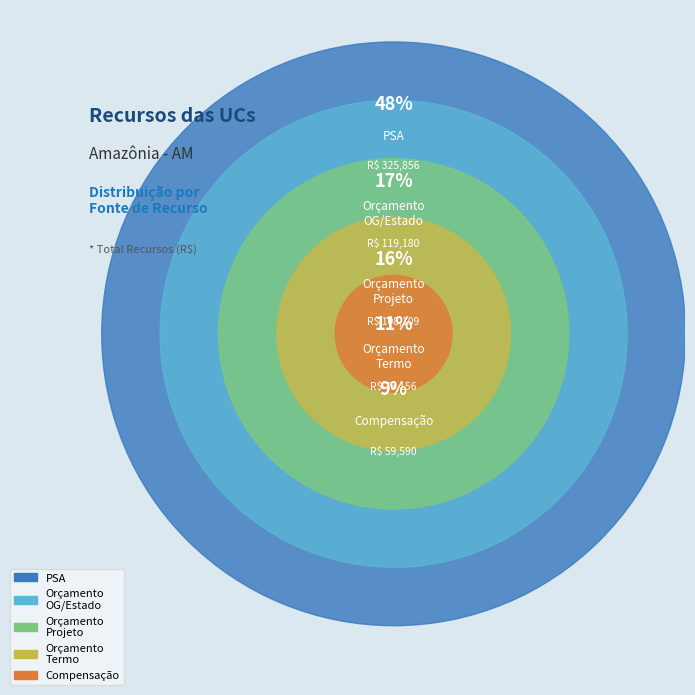

What is the largest slice in the pie chart?

PSA